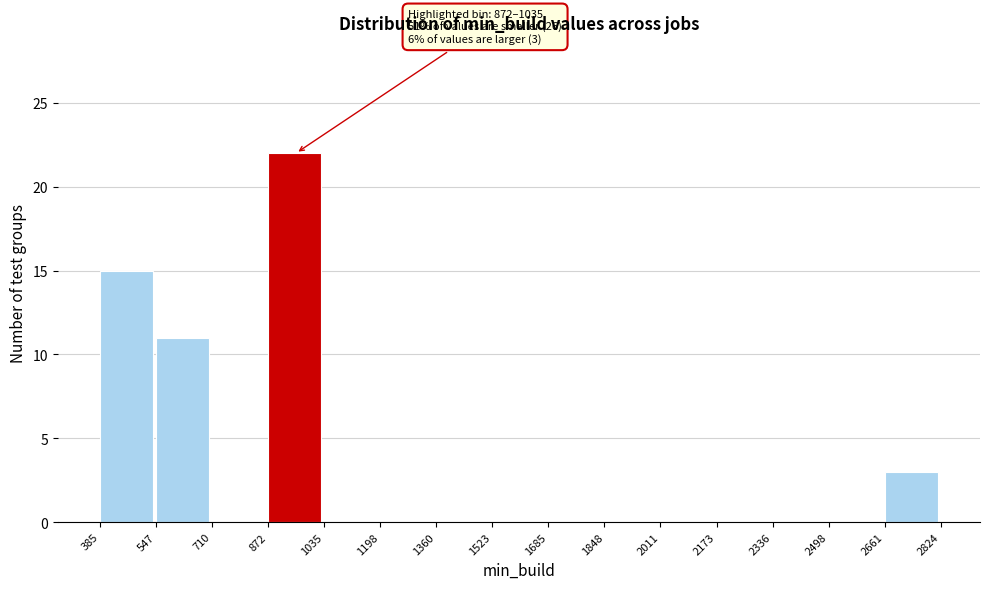

Over which range of the x-axis is the bar tallest?

872 to 1035